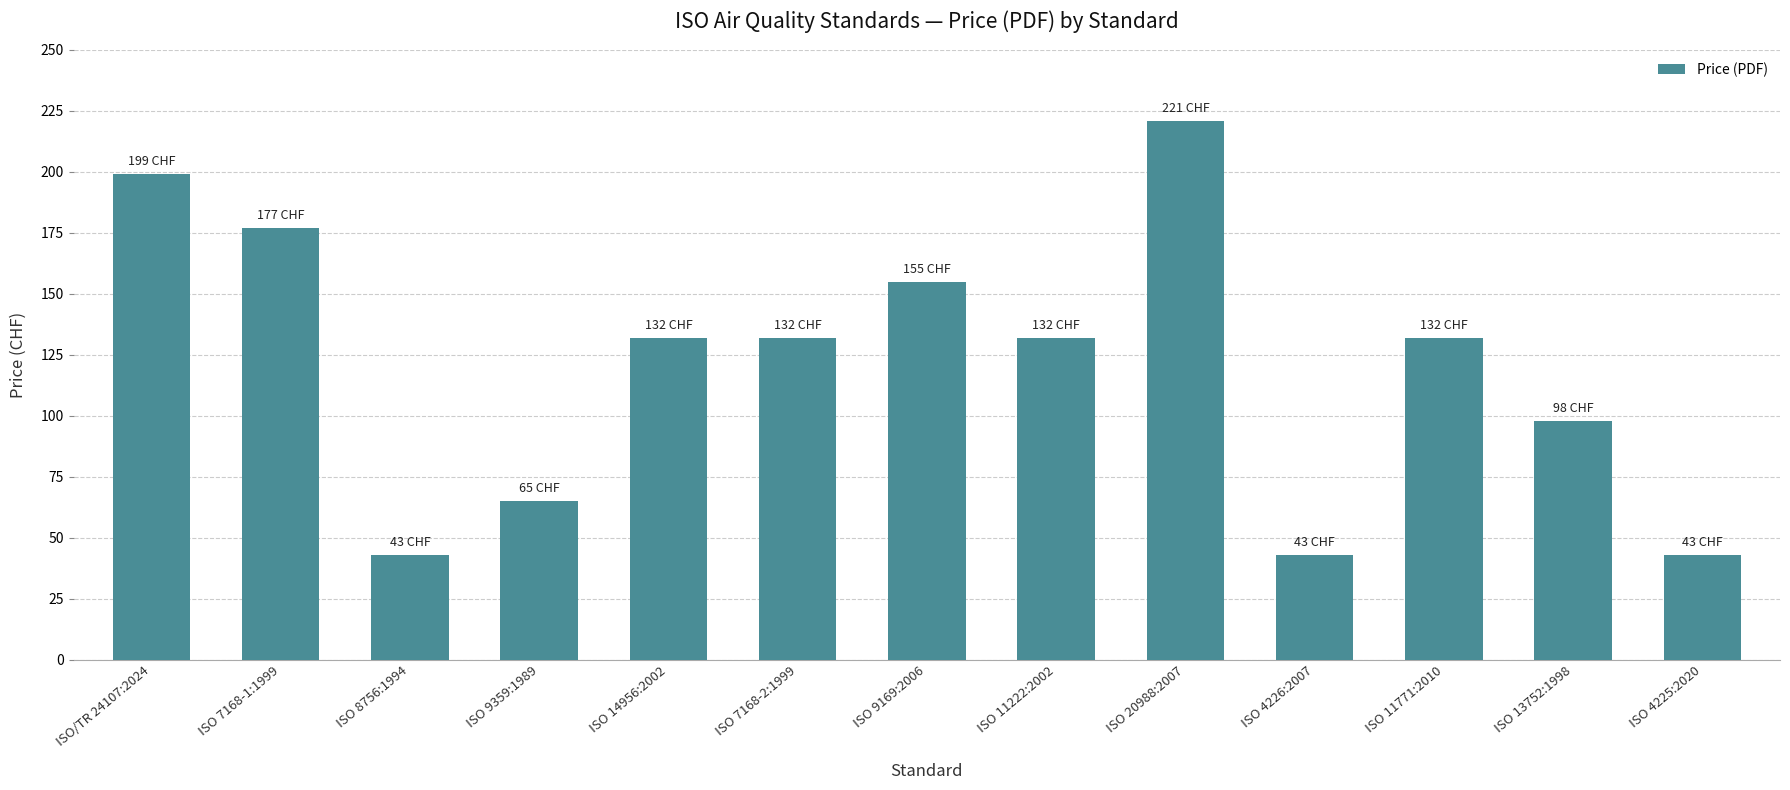

What is the change in value from ISO 7168-1:1999 to ISO 11222:2002?

-45